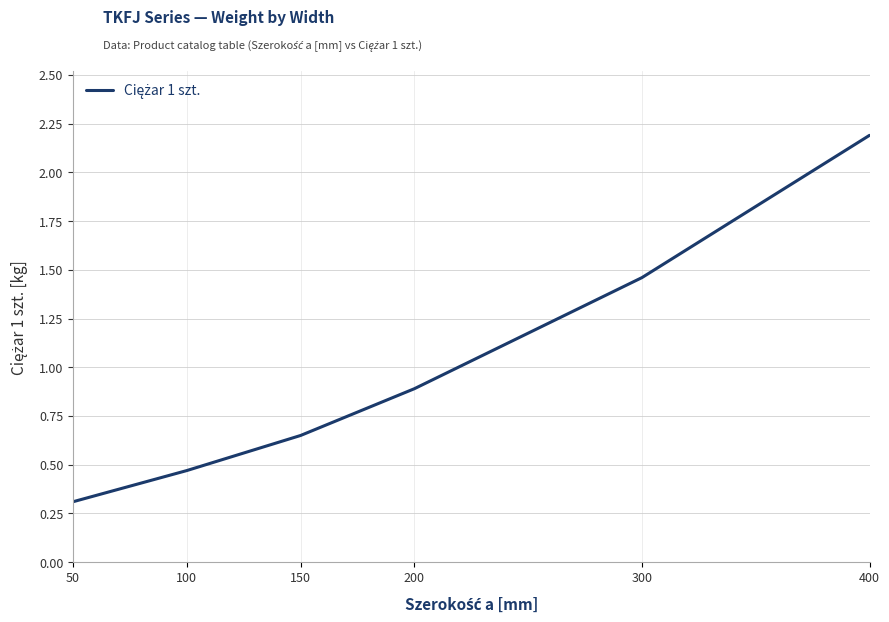

What is the change in value from 50 to 100?

+0.2